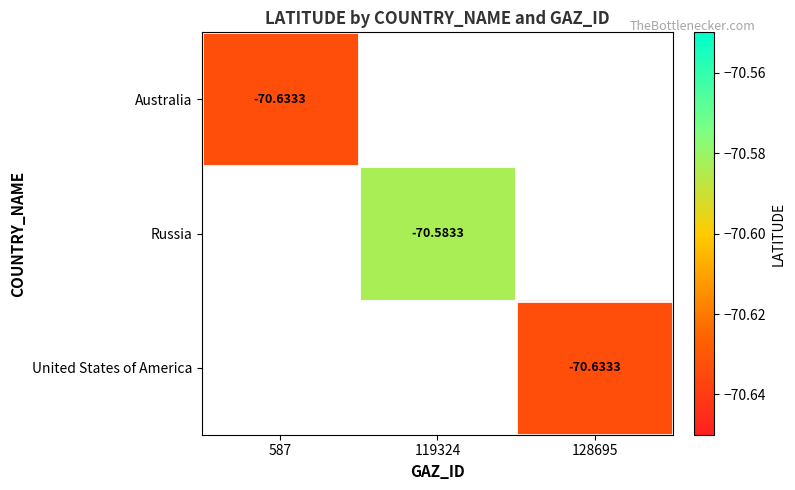

How many negative values does the Russia series have?

1